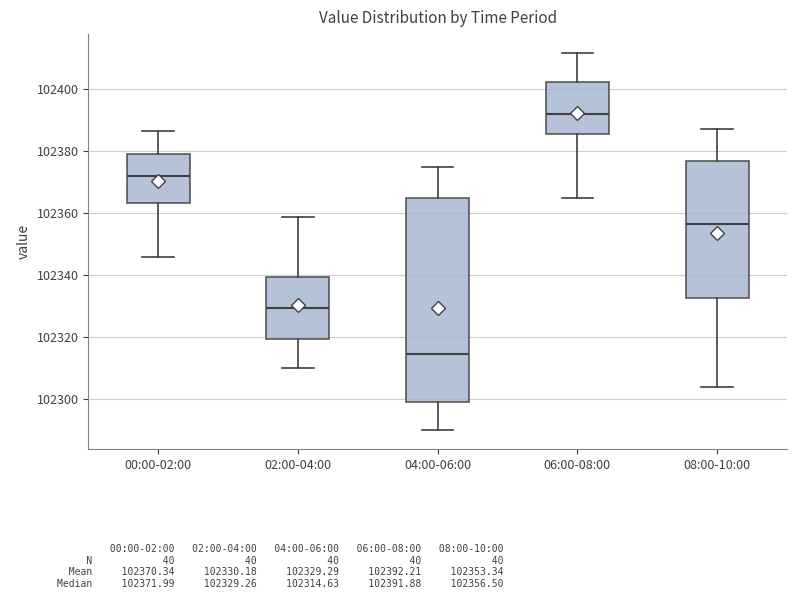

Which box's median line is the lowest?

04:00-06:00